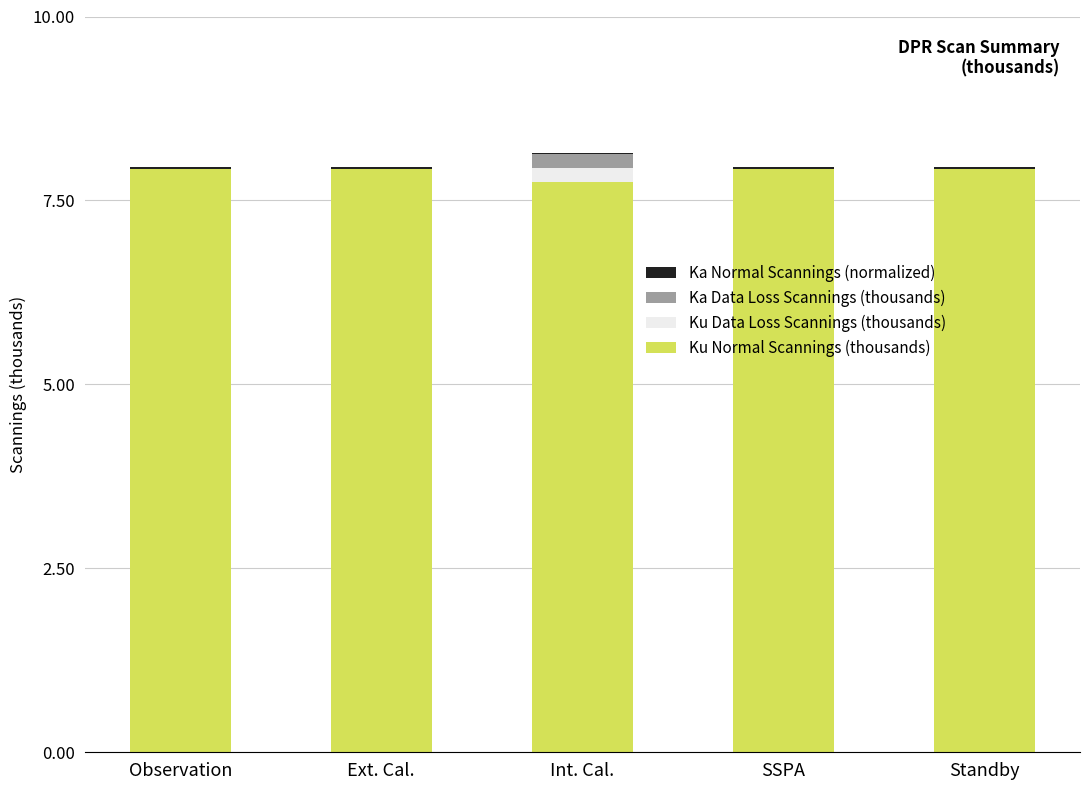

True or false: Ku Normal Scannings (thousands) has a value of 7.9 at Ext. Cal..

True